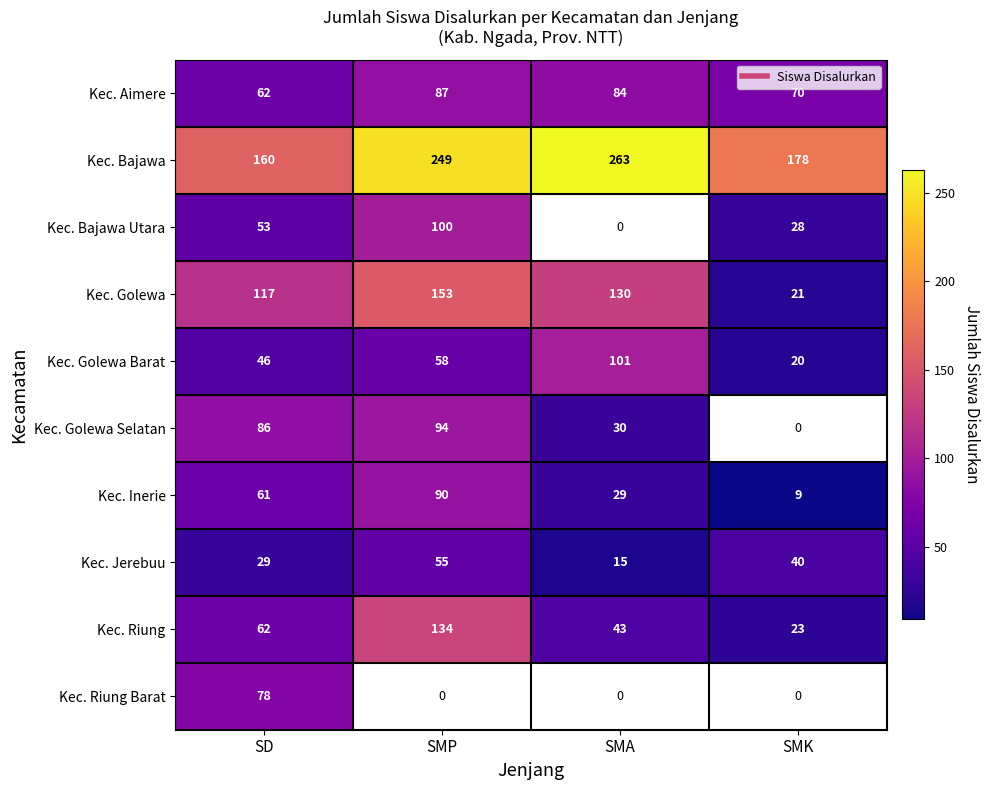

What is the difference between the maximum and minimum values in the Kec. Aimere series?

25.0